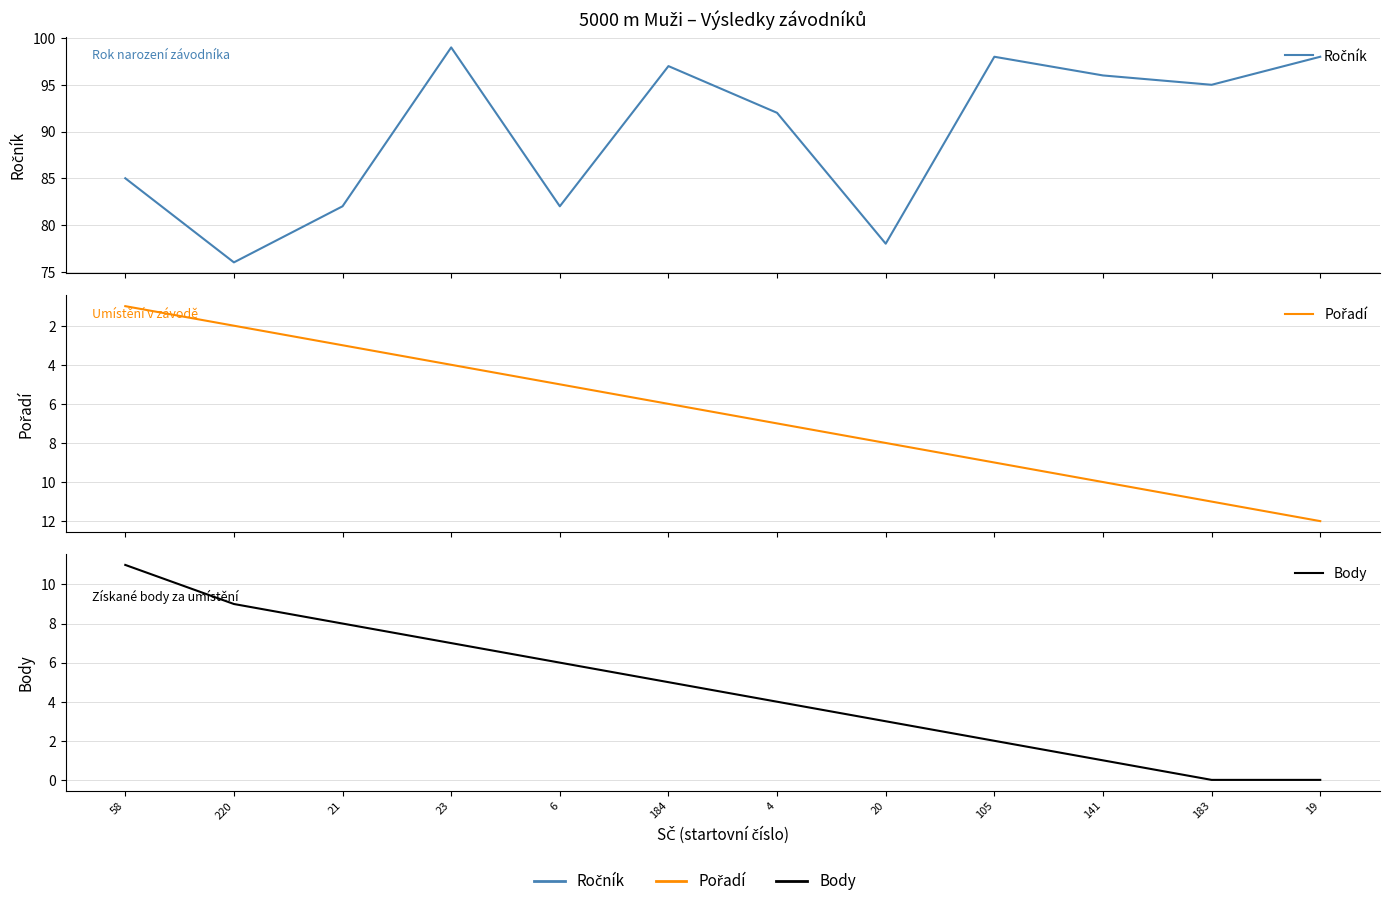

Rank the series at 19 from lowest to highest value.

Body, Pořadí, Ročník